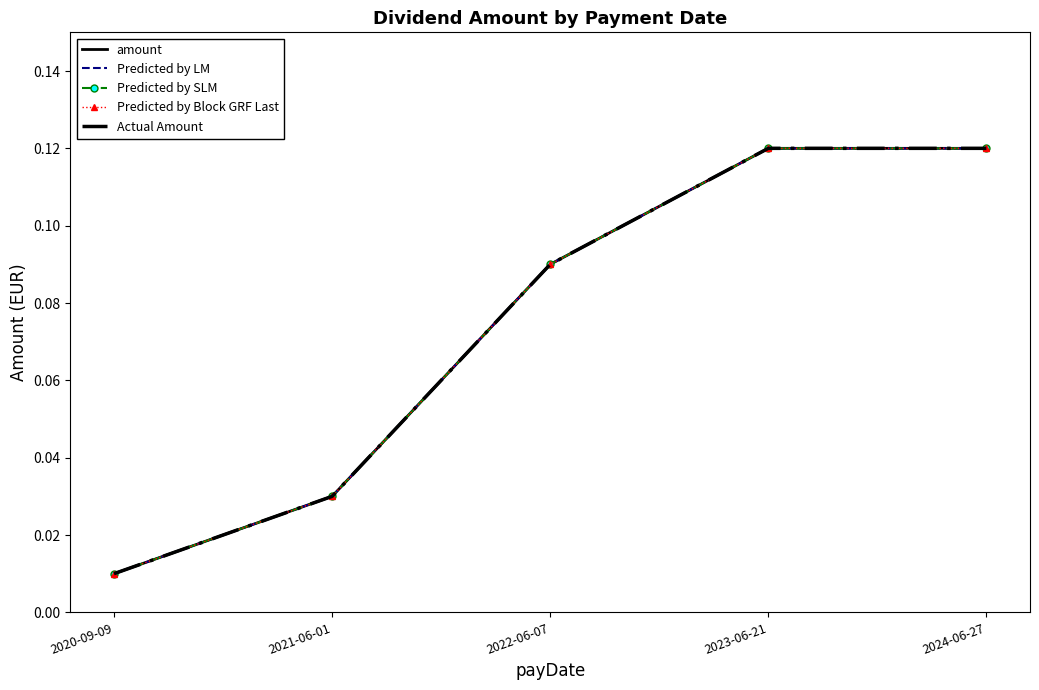

What is the maximum value for Actual Amount?

0.1